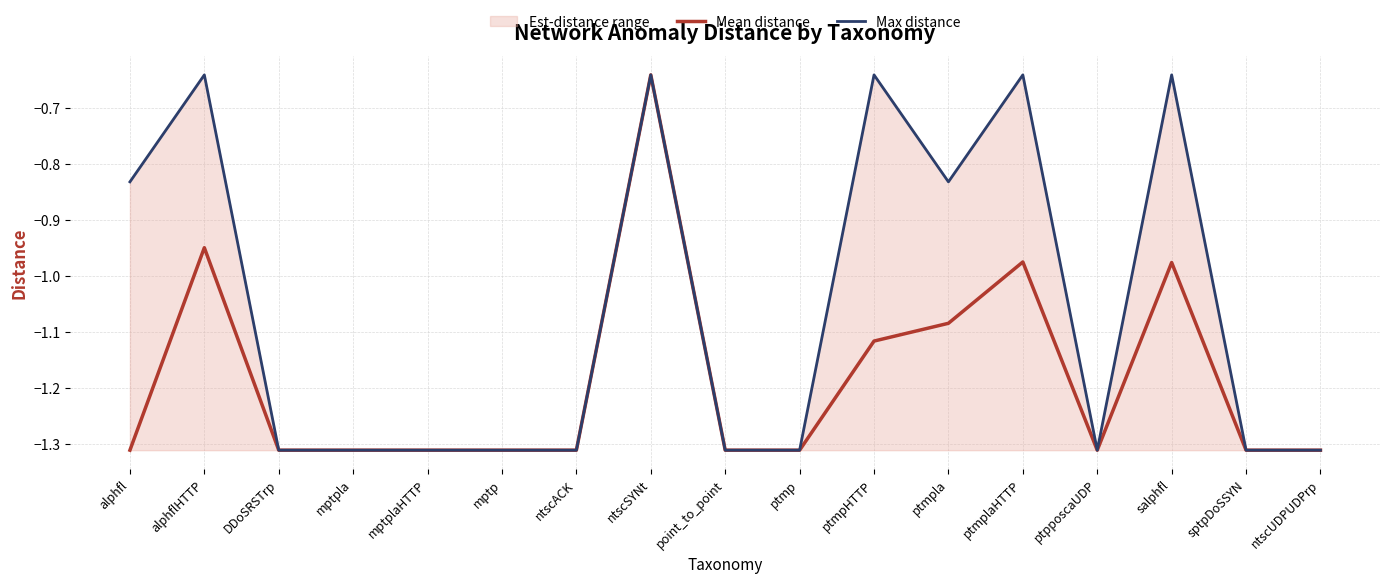

True or false: Max distance has more than 0 points higher than both neighbors.

True